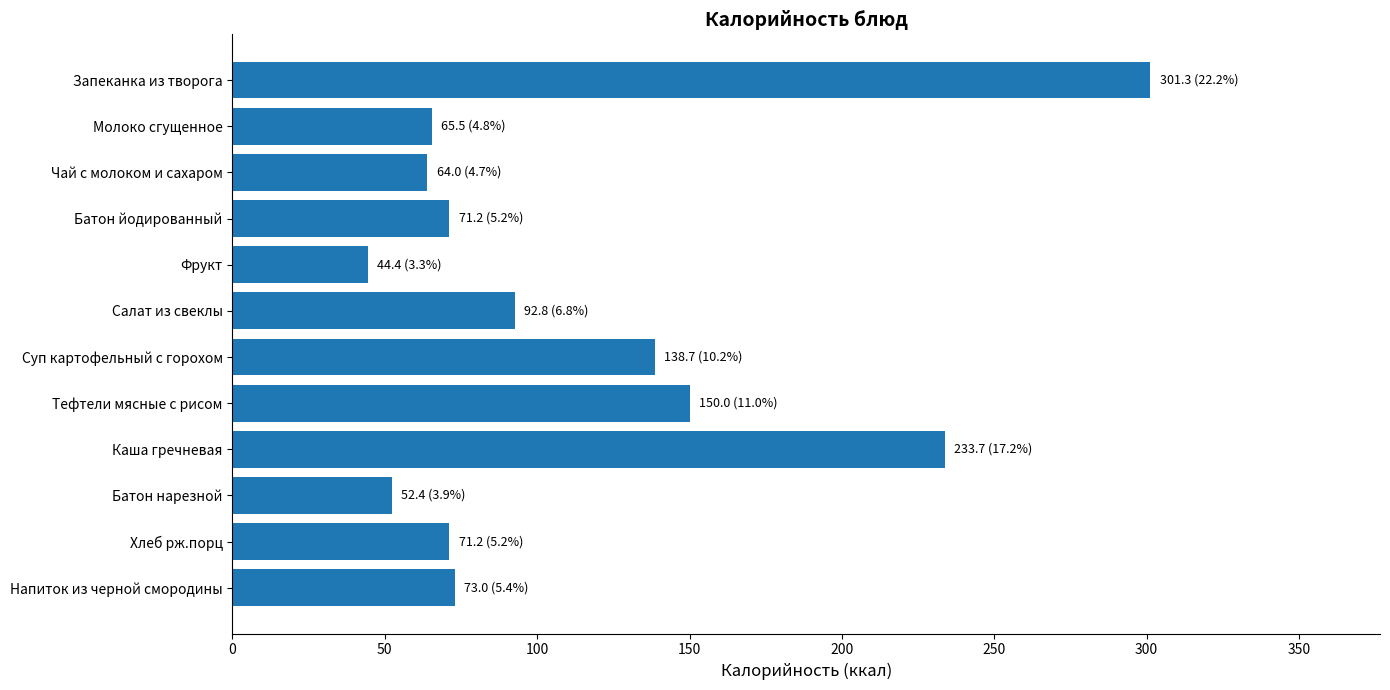

Which has a higher value, Запеканка из творога or Тефтели мясные с рисом?

Запеканка из творога